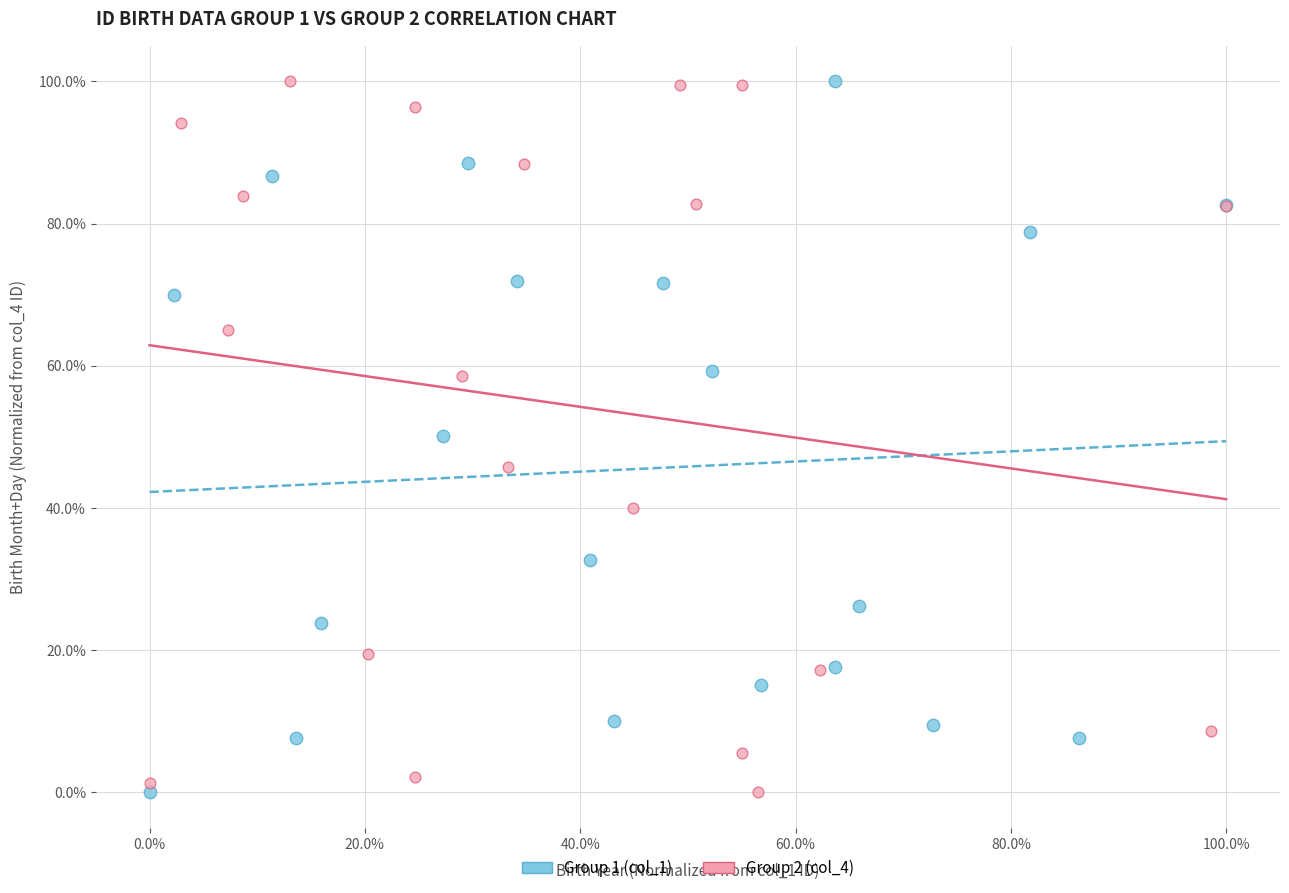

What are all the series names shown in the legend?

Group 1 (col_1), Group 2 (col_4)